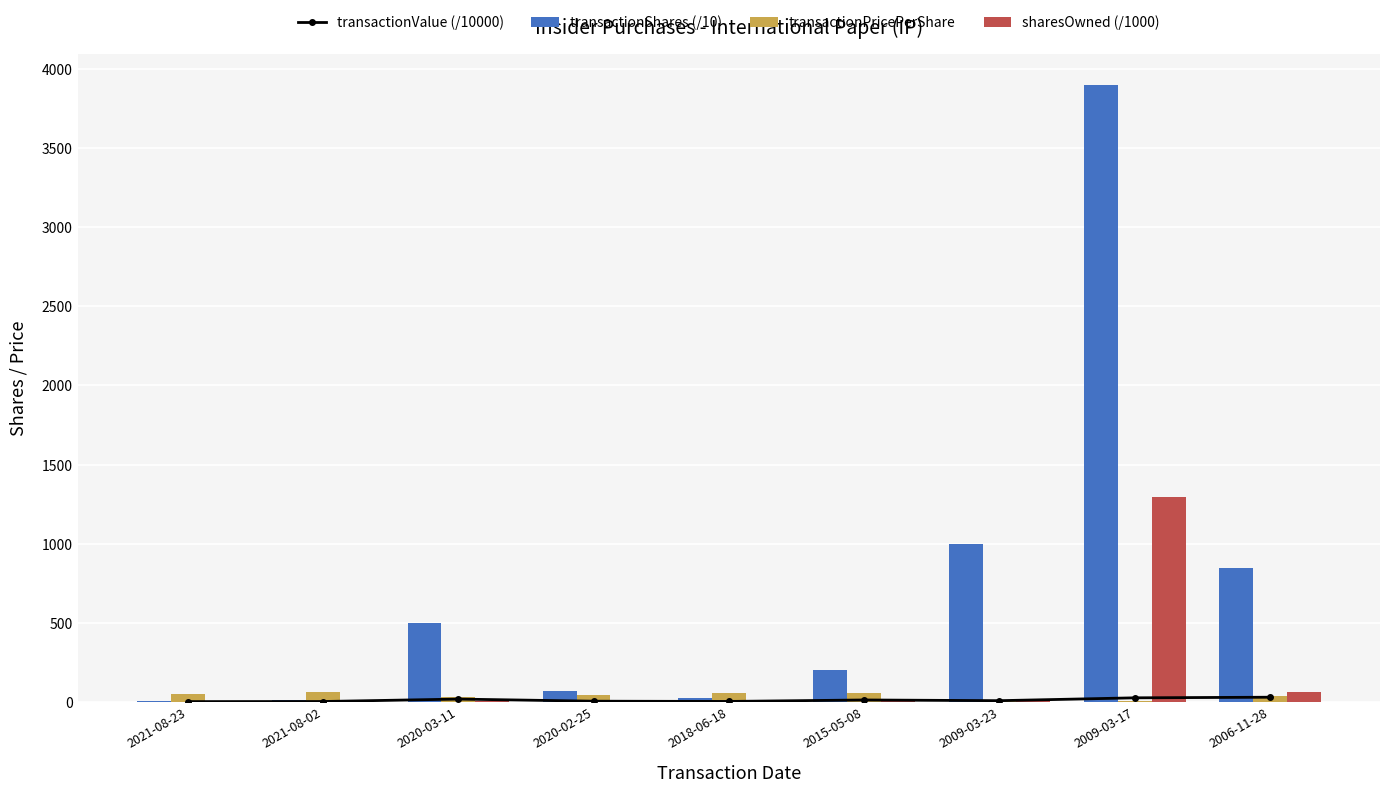

How many groups of bars are there?

9